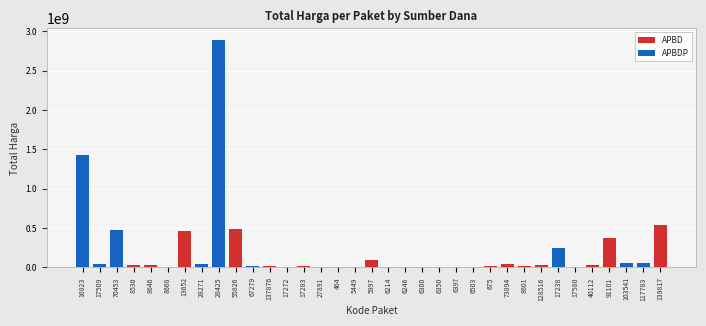

Rank the series by their average value, from lowest to highest.

APBD, APBDP